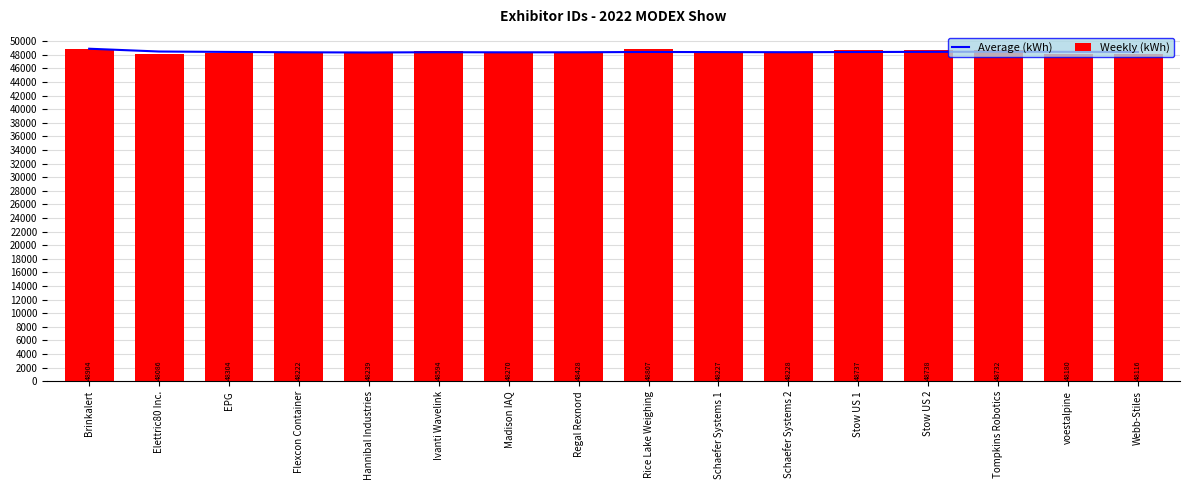

Between Tompkins Robotics and Elettric80 Inc., which is larger?

Elettric80 Inc.